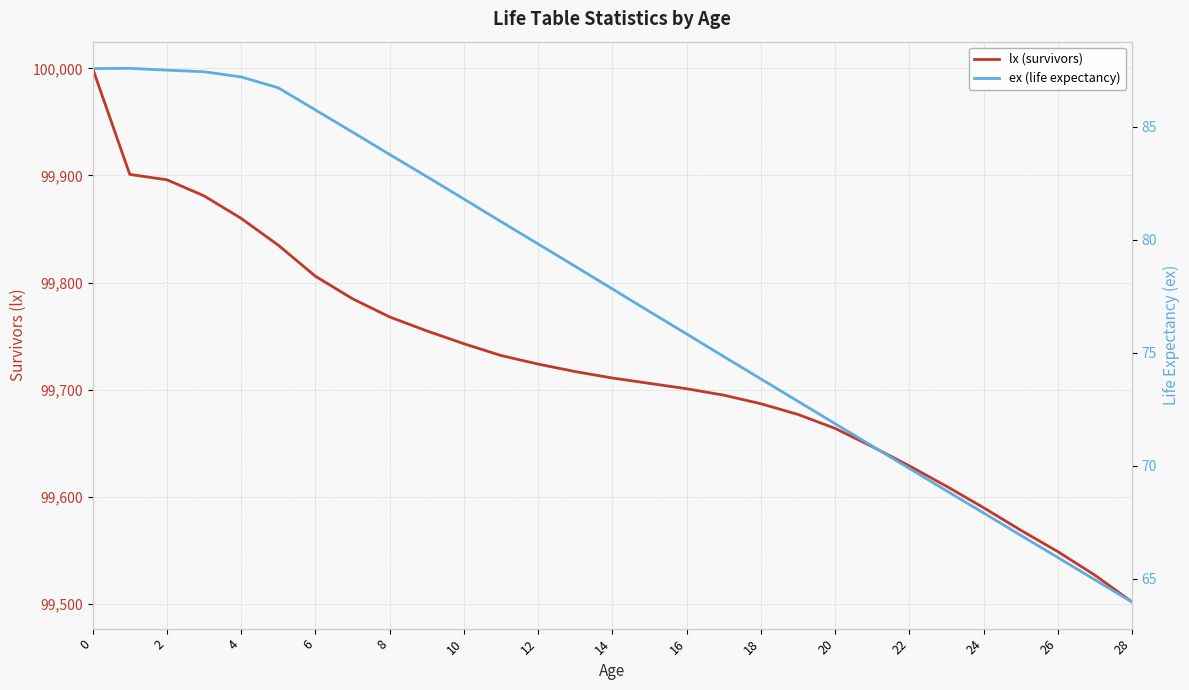

Which category has the lowest value in the lx (survivors) series?

28